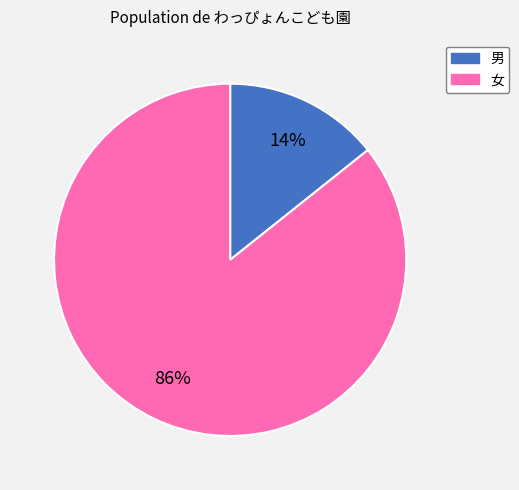

True or false: 男 accounts for 8% of the total.

False